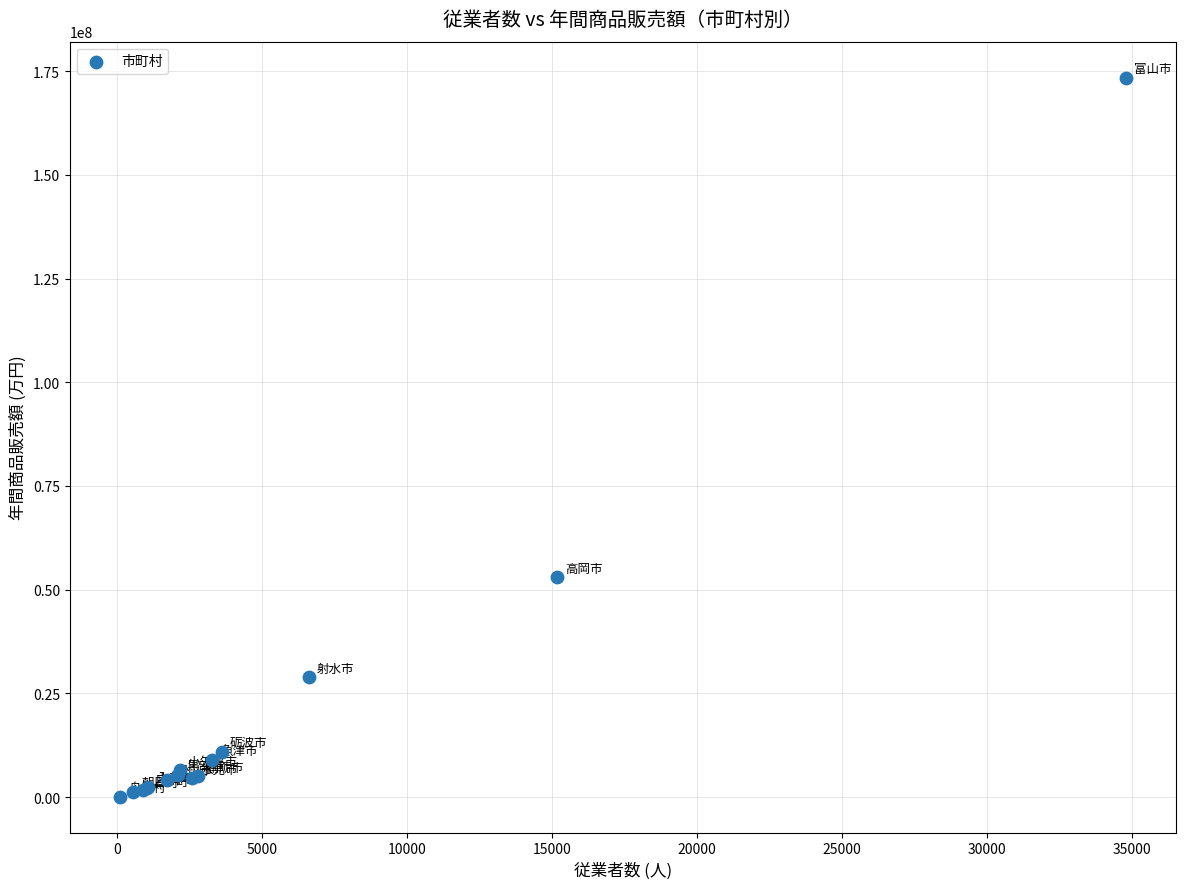

What Y value in the scatter plot is closest to 86775839?

52995368